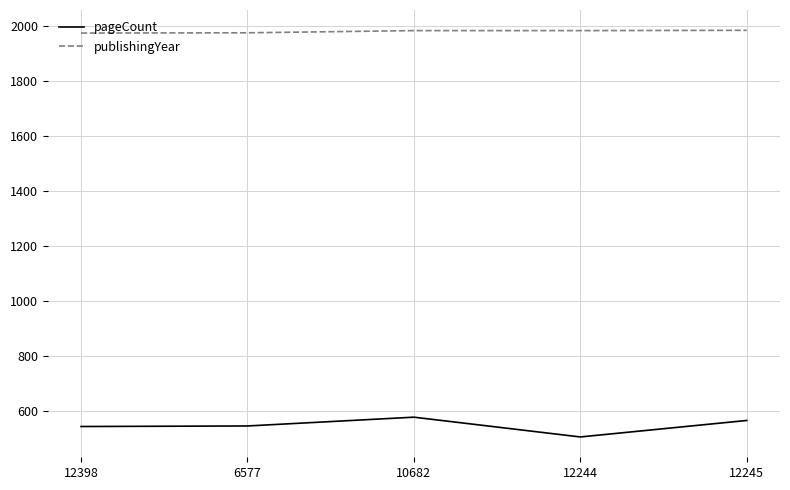

What is the smallest value displayed?

504